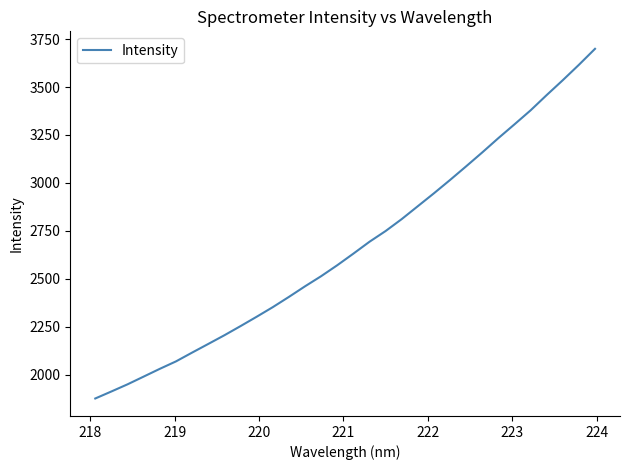

What is the greatest value displayed?

3699.2